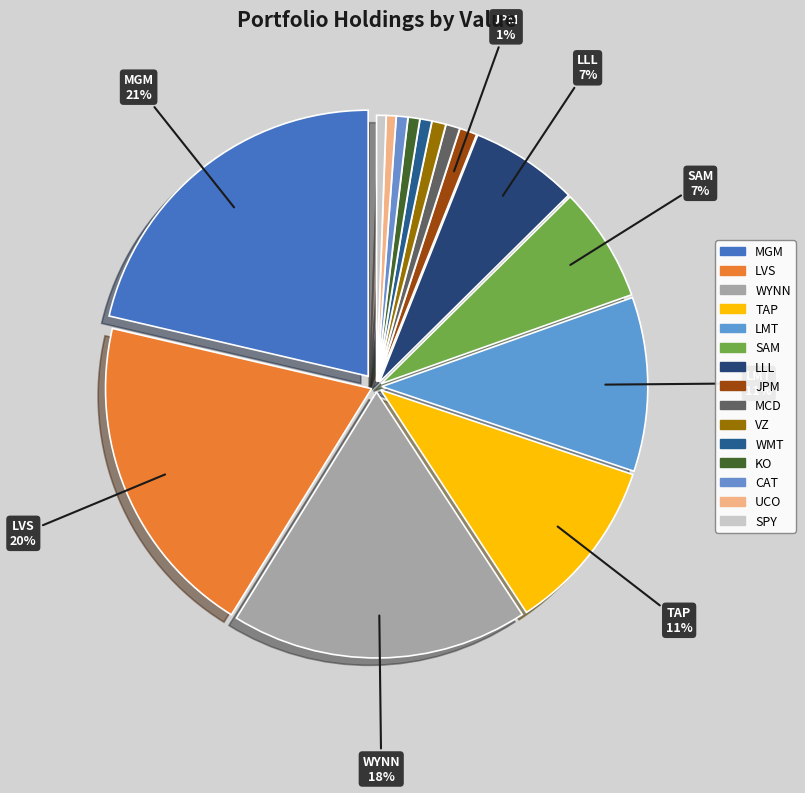

True or false: BOSTON BEER INC accounts for 7% of the total.

True